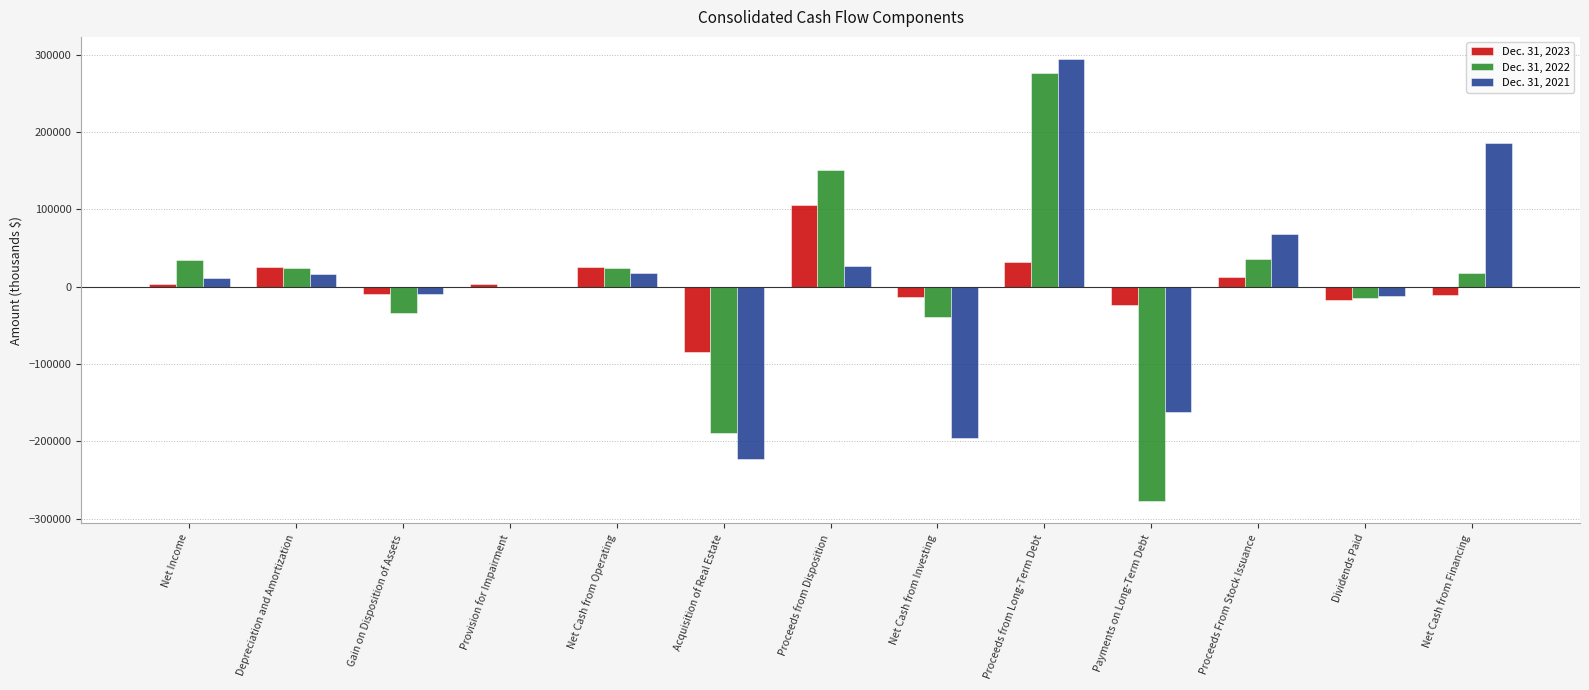

At which category is the sum across all series the highest?

Proceeds from Long-Term Debt